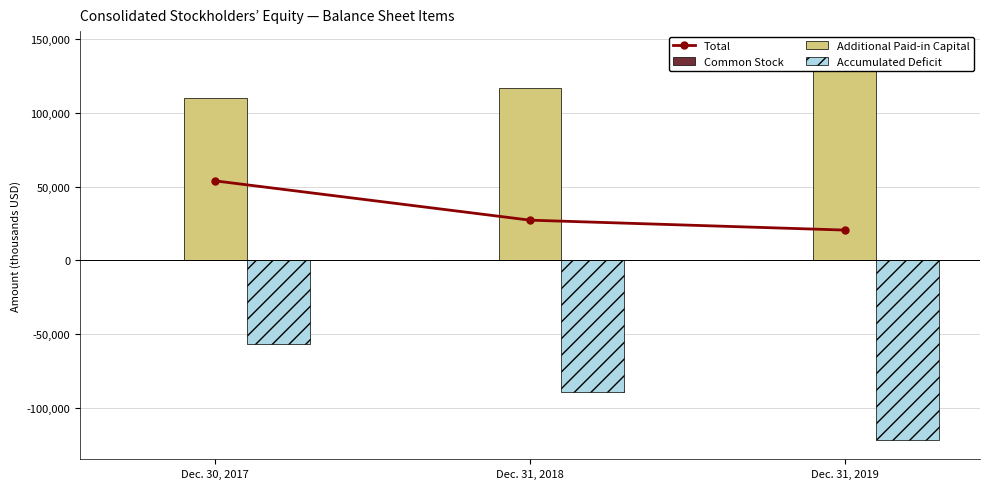

How many data points in Accumulated Deficit are above -89753?

1